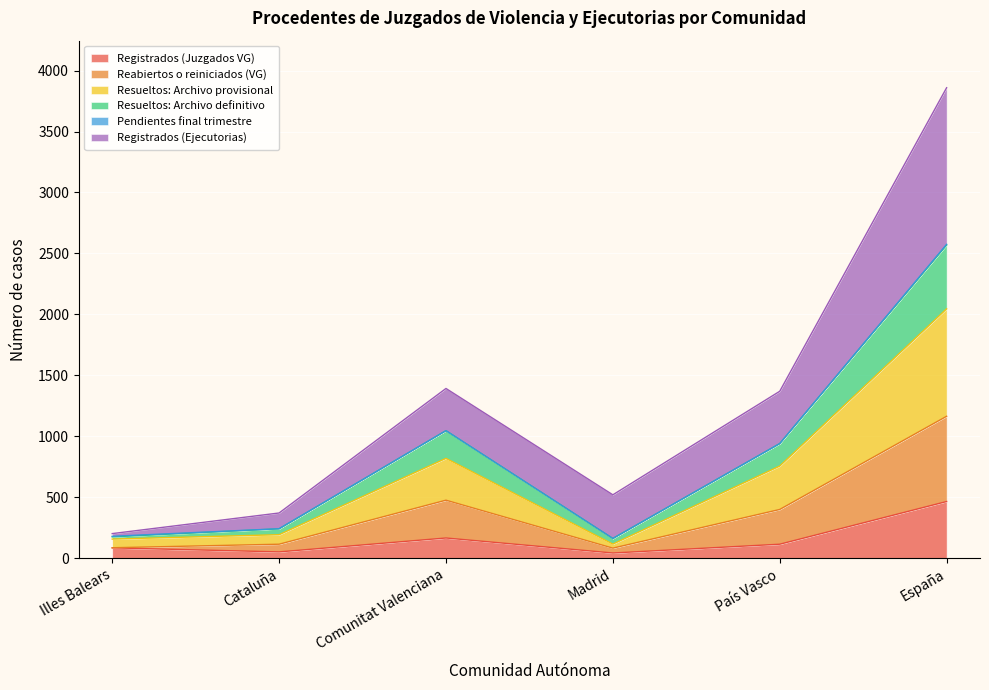

What is the total value across all series at País Vasco?

1370